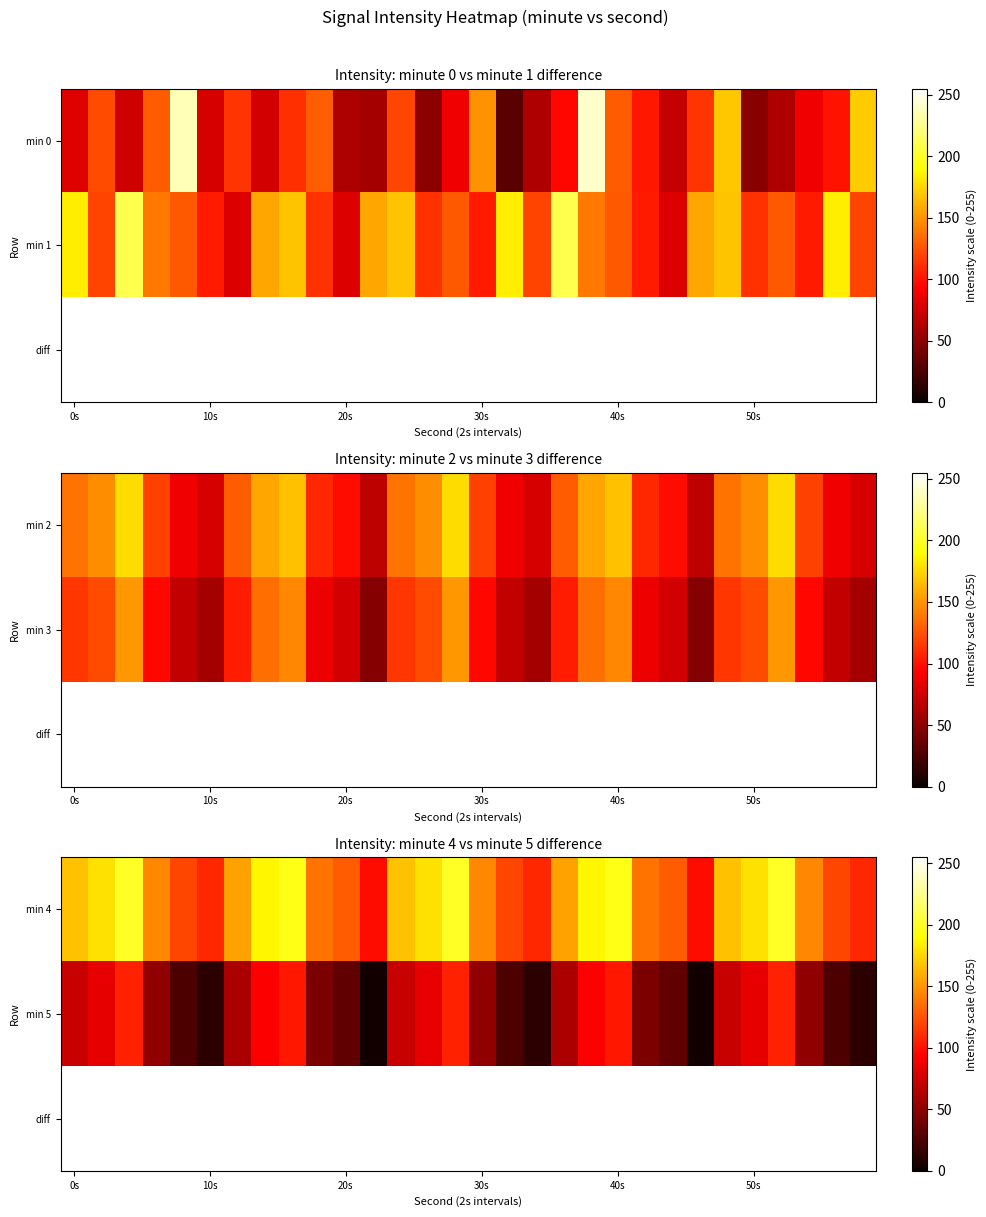

What is the sum of all min 4 values?

4554.7